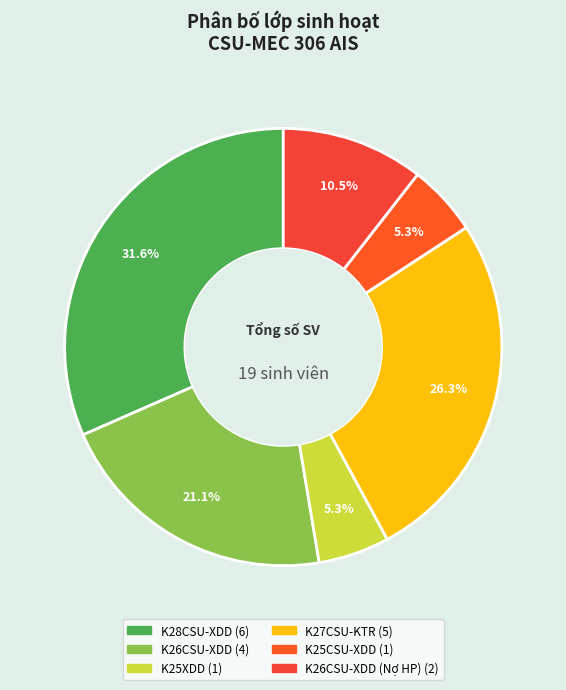

How many segments does this pie chart have?

6